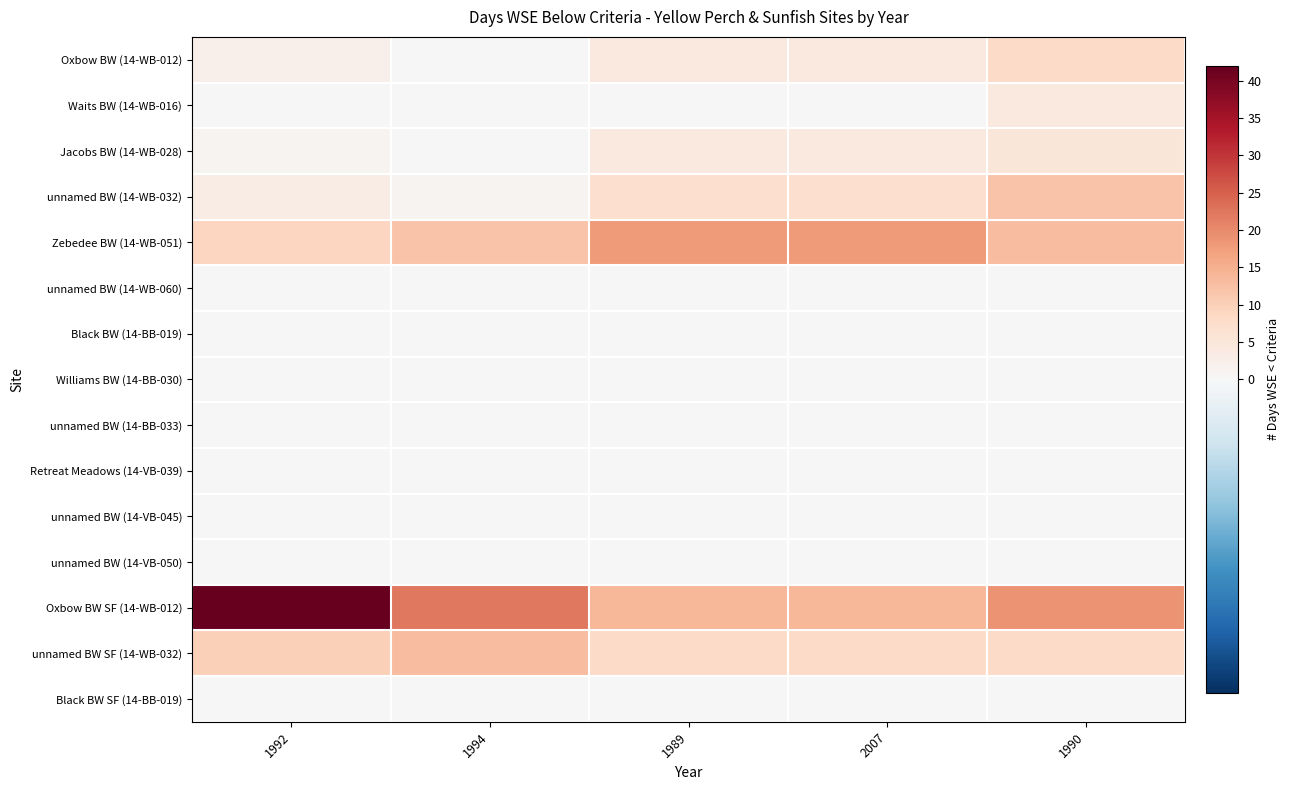

Reading right to left, what are all the values shown in this chart?

Oxbow BW (14-WB-012): 1990=8	2007=4	1989=4	1994=0	1992=2
Waits BW (14-WB-016): 1990=4	2007=0	1989=0	1994=0	1992=0
Jacobs BW (14-WB-028): 1990=5	2007=4	1989=4	1994=0	1992=1
unnamed BW (14-WB-032): 1990=12	2007=7	1989=7	1994=1	1992=3
Zebedee BW (14-WB-051): 1990=13	2007=18	1989=18	1994=12	1992=9
unnamed BW (14-WB-060): 1990=0	2007=0	1989=0	1994=0	1992=0
Black BW (14-BB-019): 1990=0	2007=0	1989=0	1994=0	1992=0
Williams BW (14-BB-030): 1990=0	2007=0	1989=0	1994=0	1992=0
unnamed BW (14-BB-033): 1990=0	2007=0	1989=0	1994=0	1992=0
Retreat Meadows (14-VB-039): 1990=0	2007=0	1989=0	1994=0	1992=0
unnamed BW (14-VB-045): 1990=0	2007=0	1989=0	1994=0	1992=0
unnamed BW (14-VB-050): 1990=0	2007=0	1989=0	1994=0	1992=0
Oxbow BW SF (14-WB-012): 1990=19	2007=14	1989=14	1994=22	1992=42
unnamed BW SF (14-WB-032): 1990=8	2007=8	1989=8	1994=13	1992=10
Black BW SF (14-BB-019): 1990=0	2007=0	1989=0	1994=0	1992=0